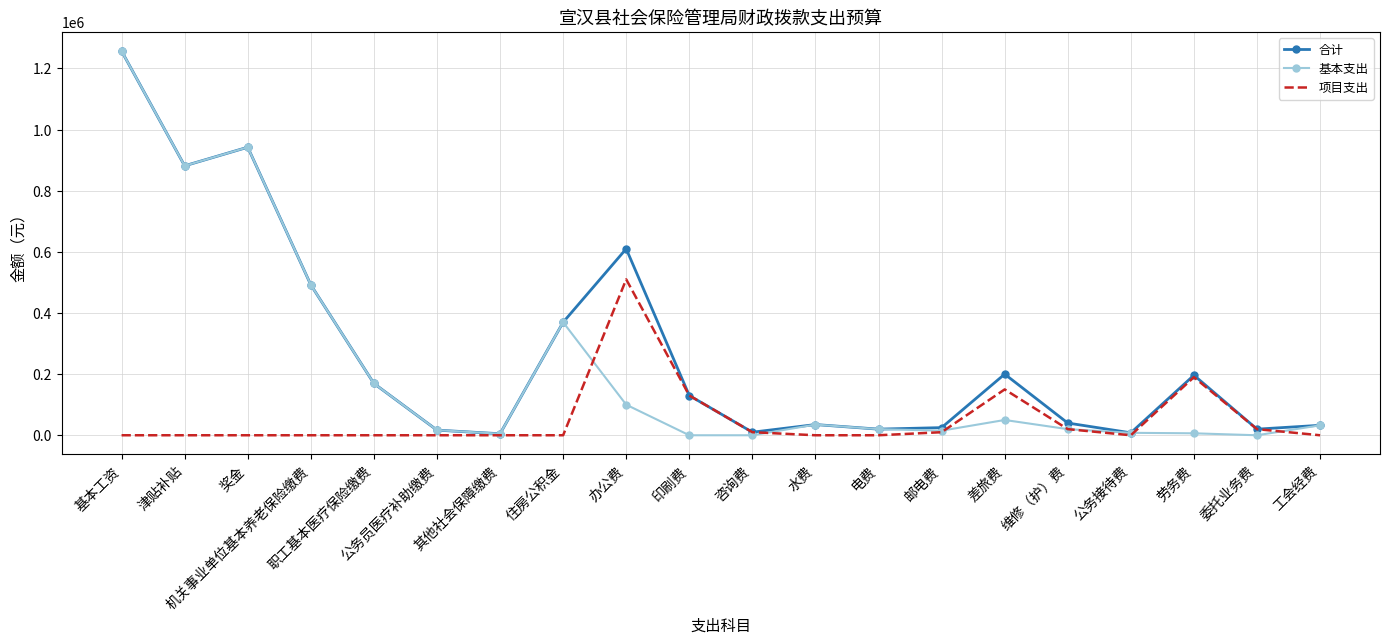

What is the difference between the highest and lowest values at 奖金?

942283.0